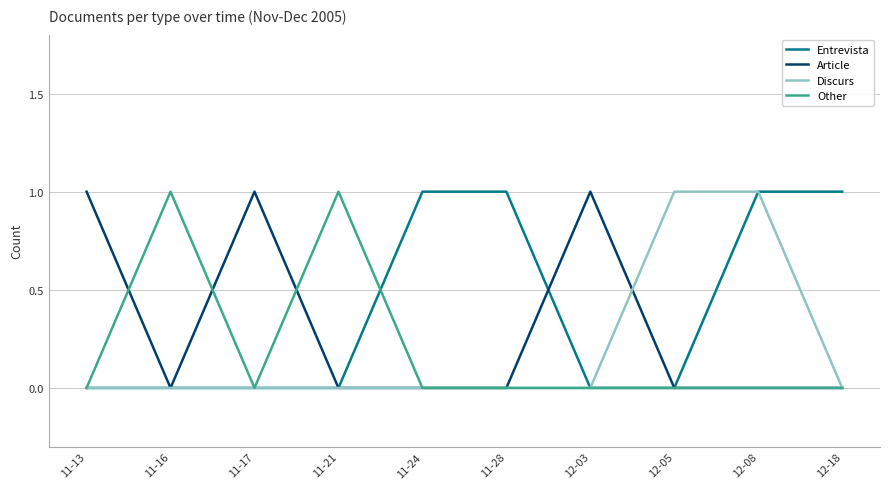

Count the number of categories in the chart.

10